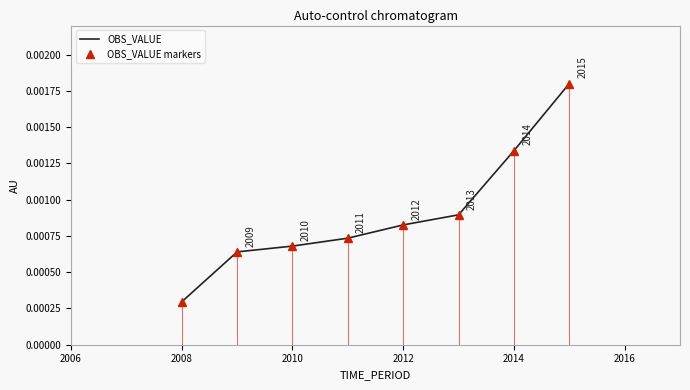

The value of OBS_VALUE at 2008 is 0.0. True or false?

False